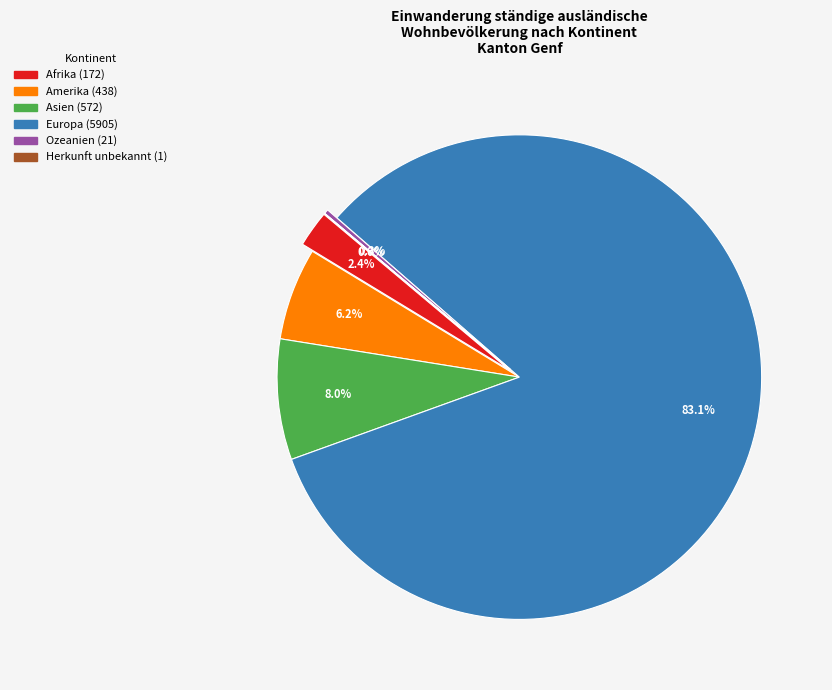

What percentage do Amerika and Ozeanien together represent?

6.5%